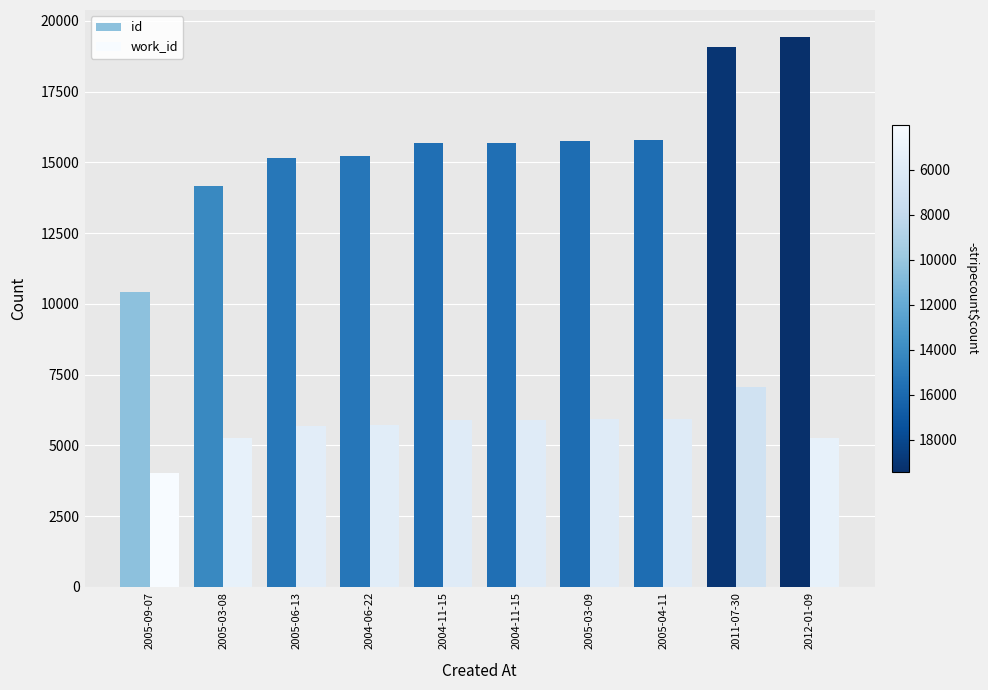

Reading left to right, list all the values displayed in this chart.

id: 2005-09-07=10413	2005-03-08=14152	2005-06-13=15149	2004-06-22=15238	2004-11-15=15676	2004-11-15=15678	2005-03-09=15771	2005-04-11=15776	2011-07-30=19076	2012-01-09=19416
work_id: 2005-09-07=4021	2005-03-08=5253	2005-06-13=5678	2004-06-22=5710	2004-11-15=5908	2004-11-15=5909	2005-03-09=5938	2005-04-11=5934	2011-07-30=7057	2012-01-09=5253